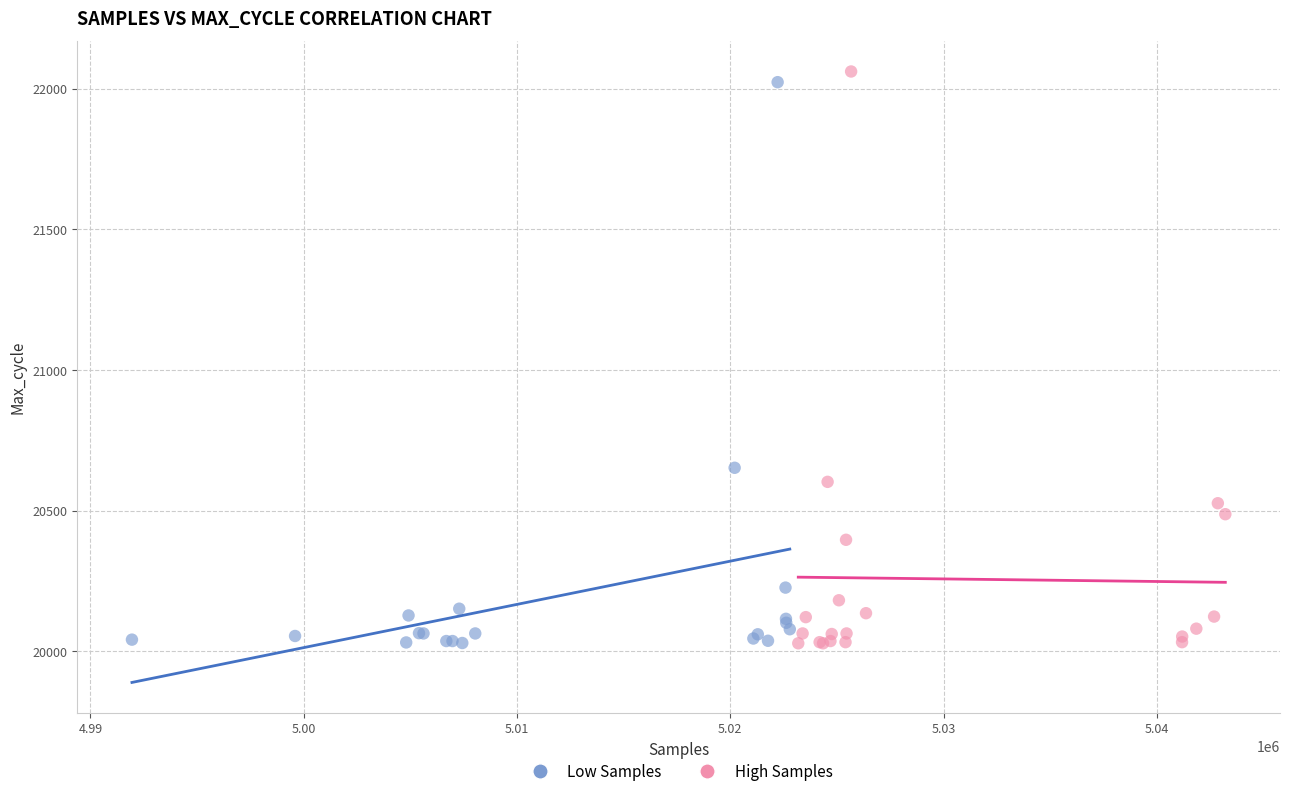

What are all the series names shown in the legend?

Low Samples, High Samples